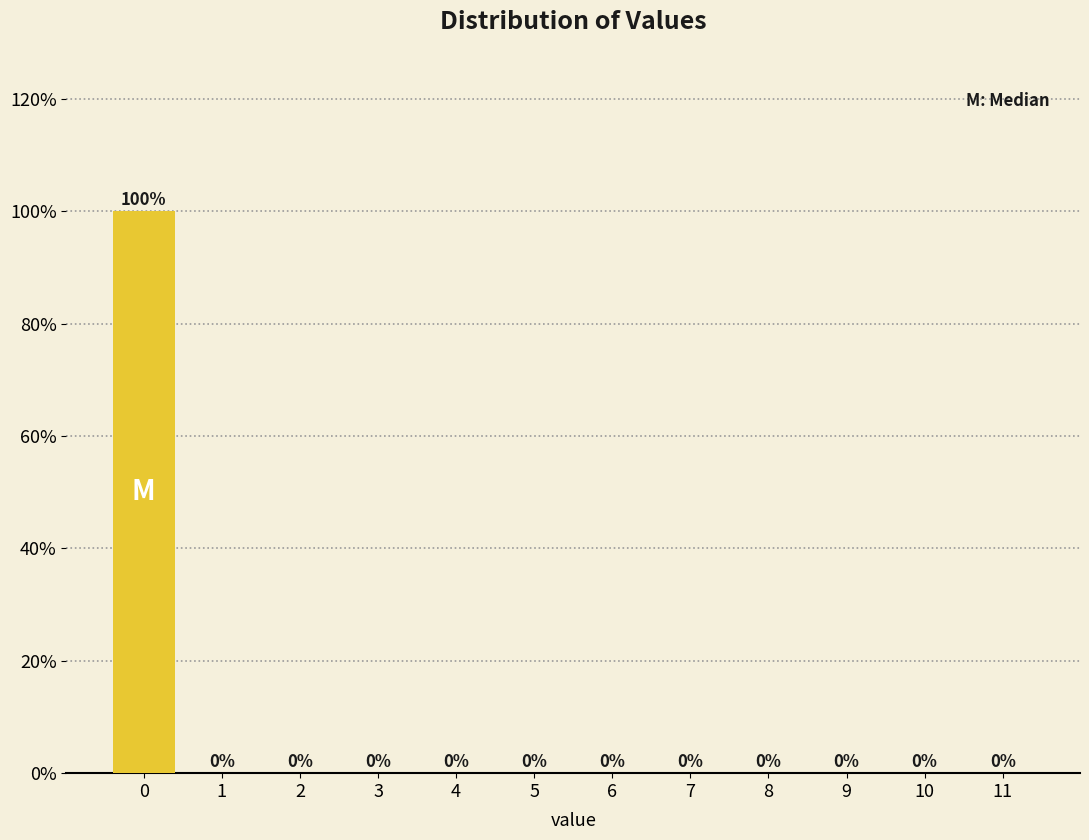

Reading left to right, list all the values displayed in this chart.

0=100	1=0	2=0	3=0	4=0	5=0	6=0	7=0	8=0	9=0	10=0	11=0